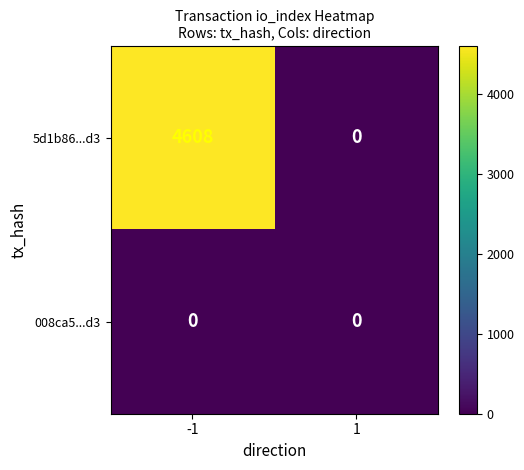

Reading left to right, transcribe all the data shown in this chart.

5d1b86...d3: 4608	0
008ca5...d3: 0	0